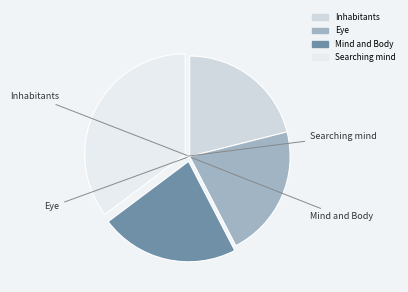

What is the ratio of the value at Searching mind to the value at Eye?

1.7